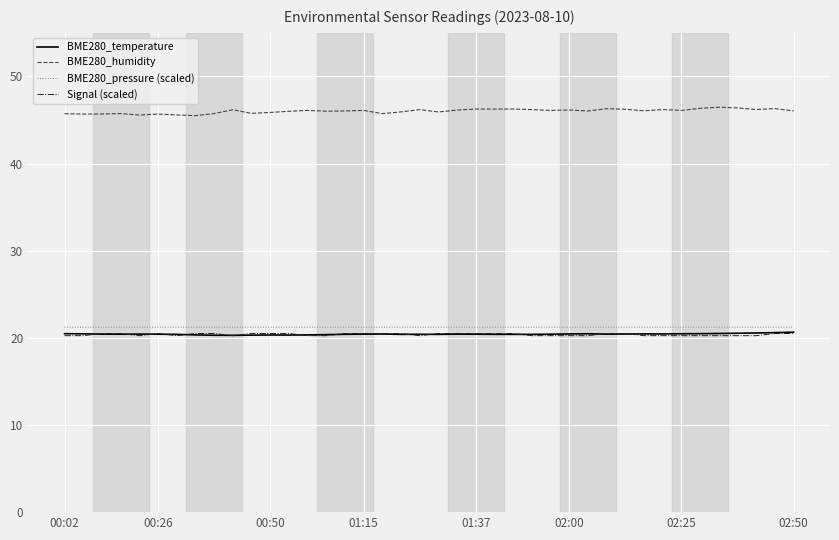

What is the highest value of the Signal (scaled) series?

20.5